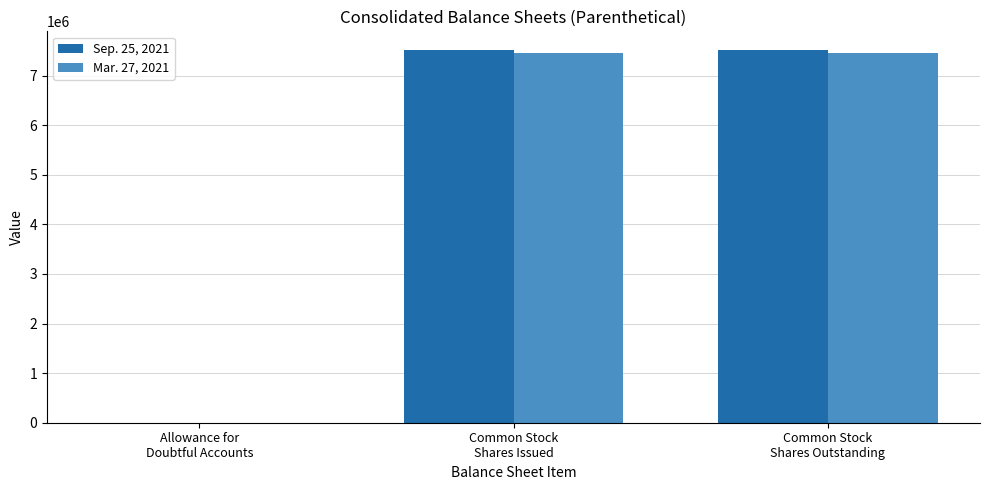

What is the greatest value displayed?

7518159